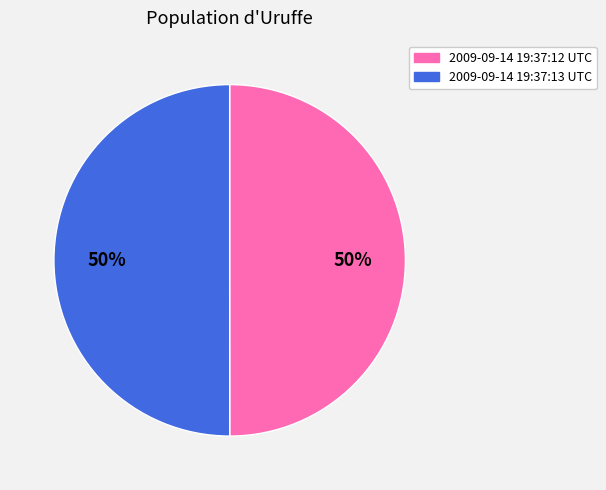

Approximately how many times larger is the value at 2009-09-14 19:37:13 UTC compared to 2009-09-14 19:37:12 UTC?

1.0